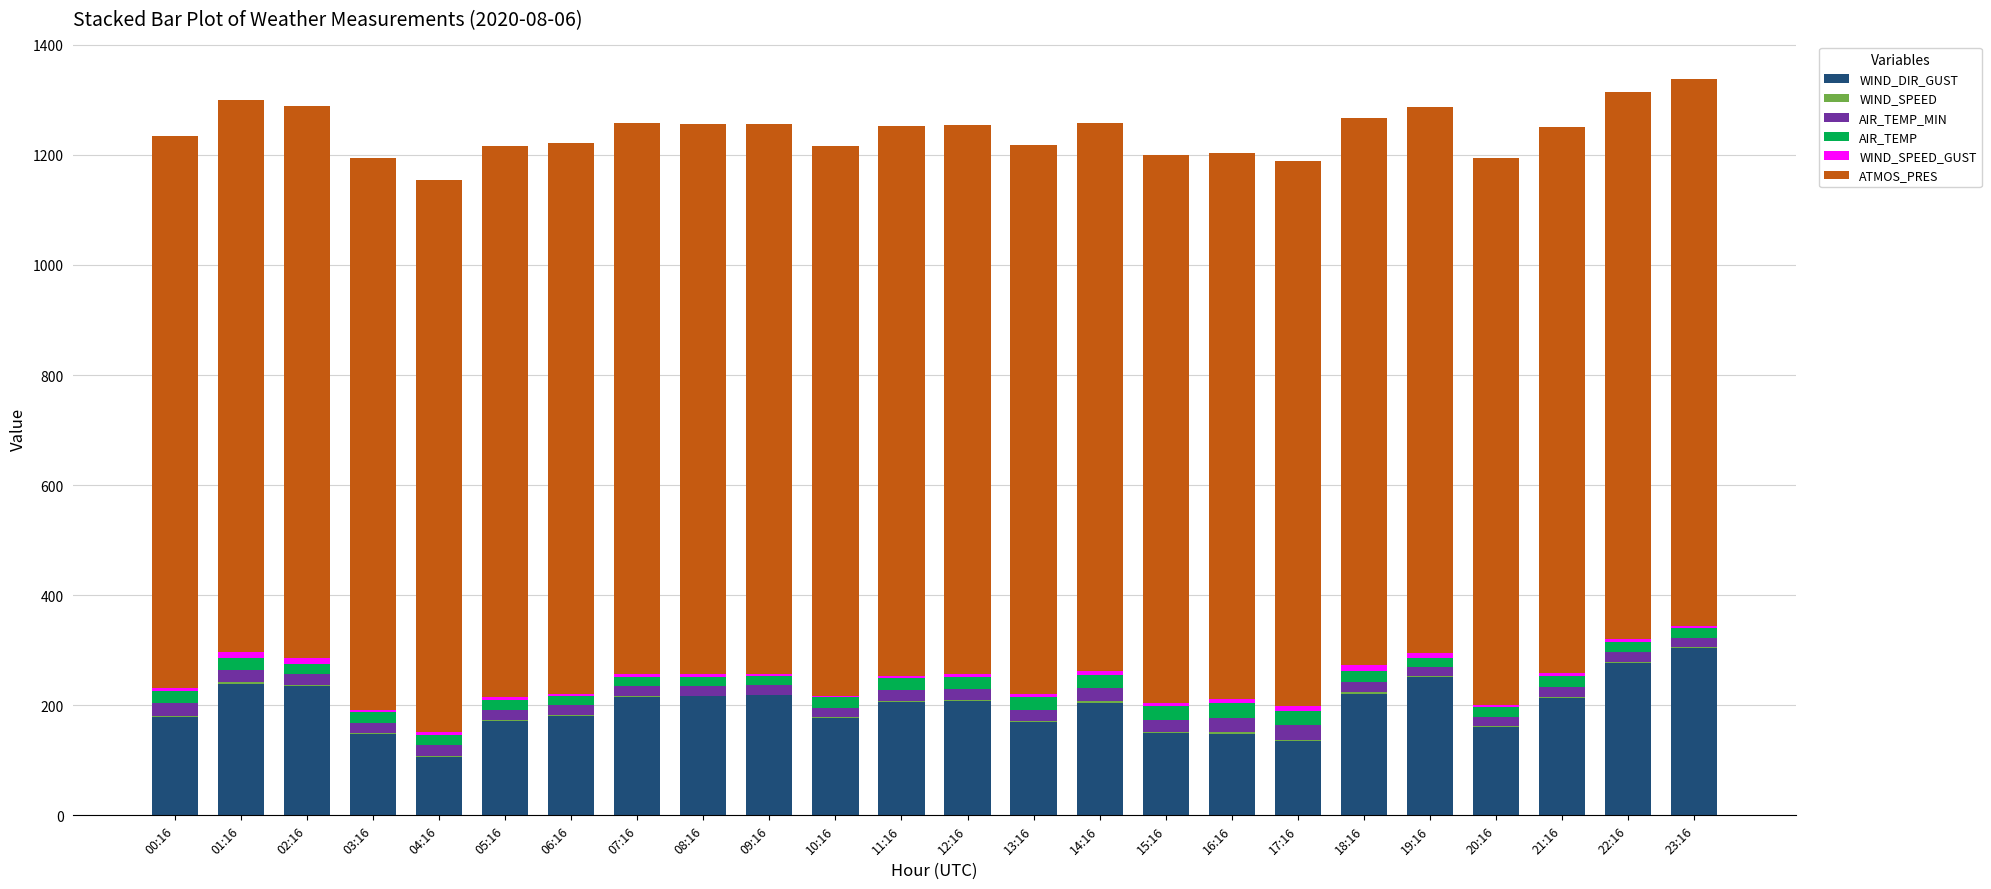

What is the sum of all WIND_DIR_GUST values?

4731.0